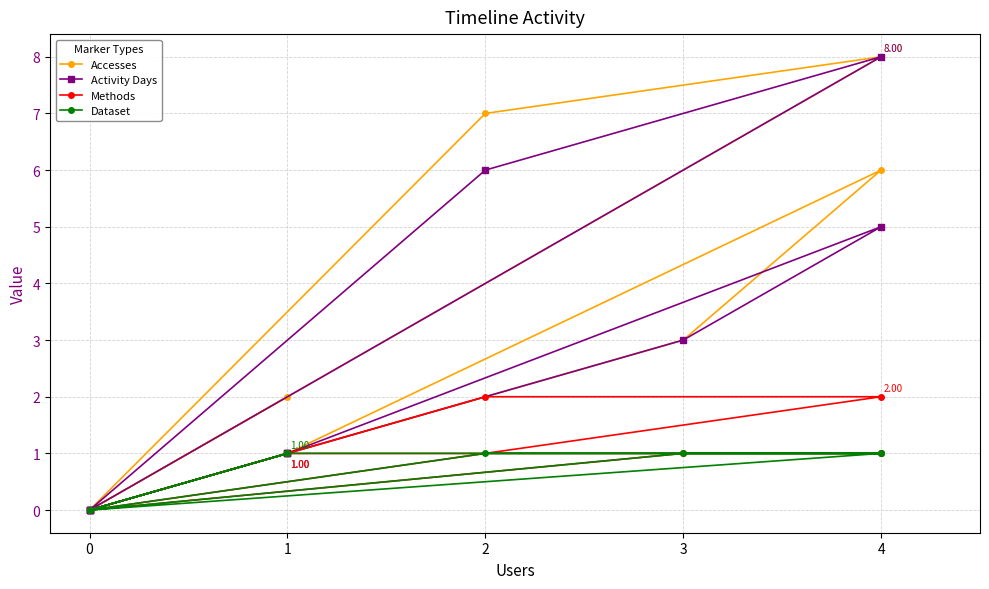

What are all the series names shown in the legend?

Accesses, Activity Days, Methods, Dataset